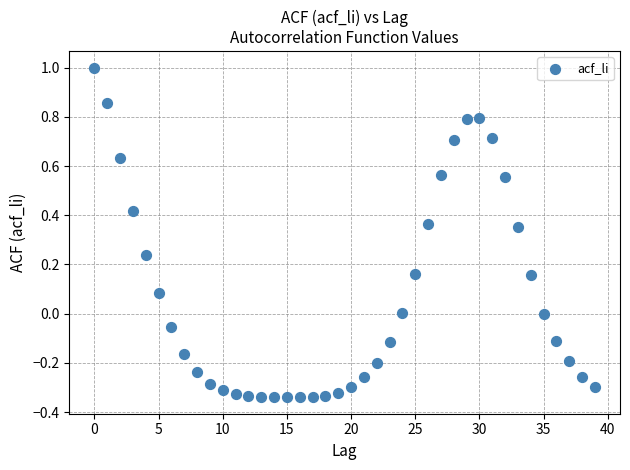

What is the range of Y values (max minus min)?

1.3